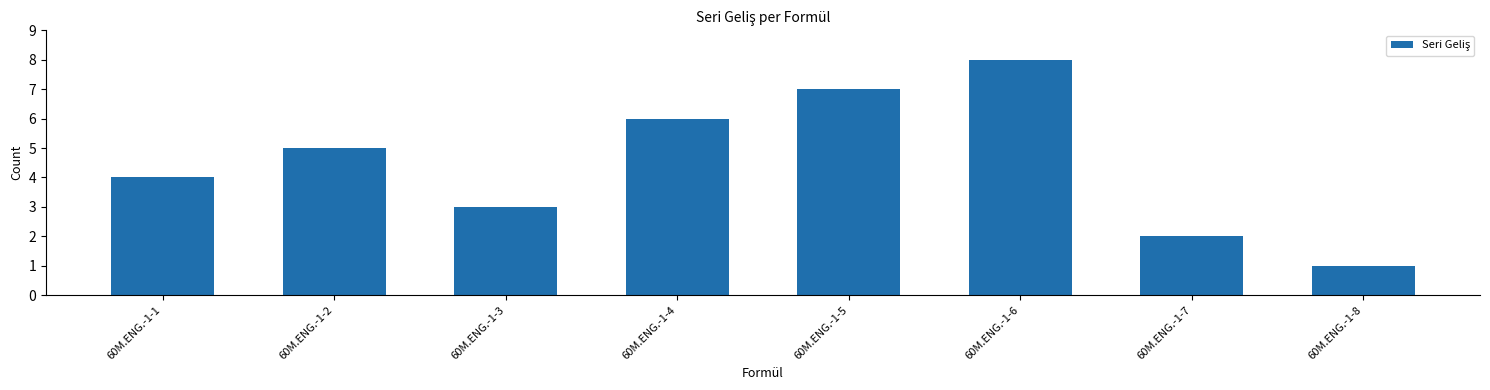

How many bars are there in total?

8